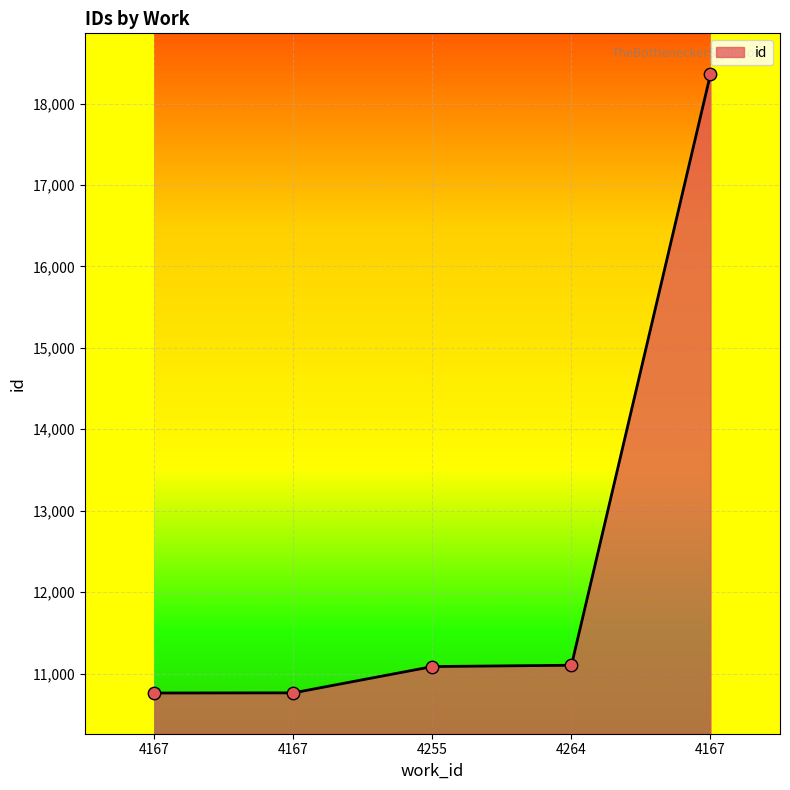

What is the change in value from 4255 to 4264?

+16